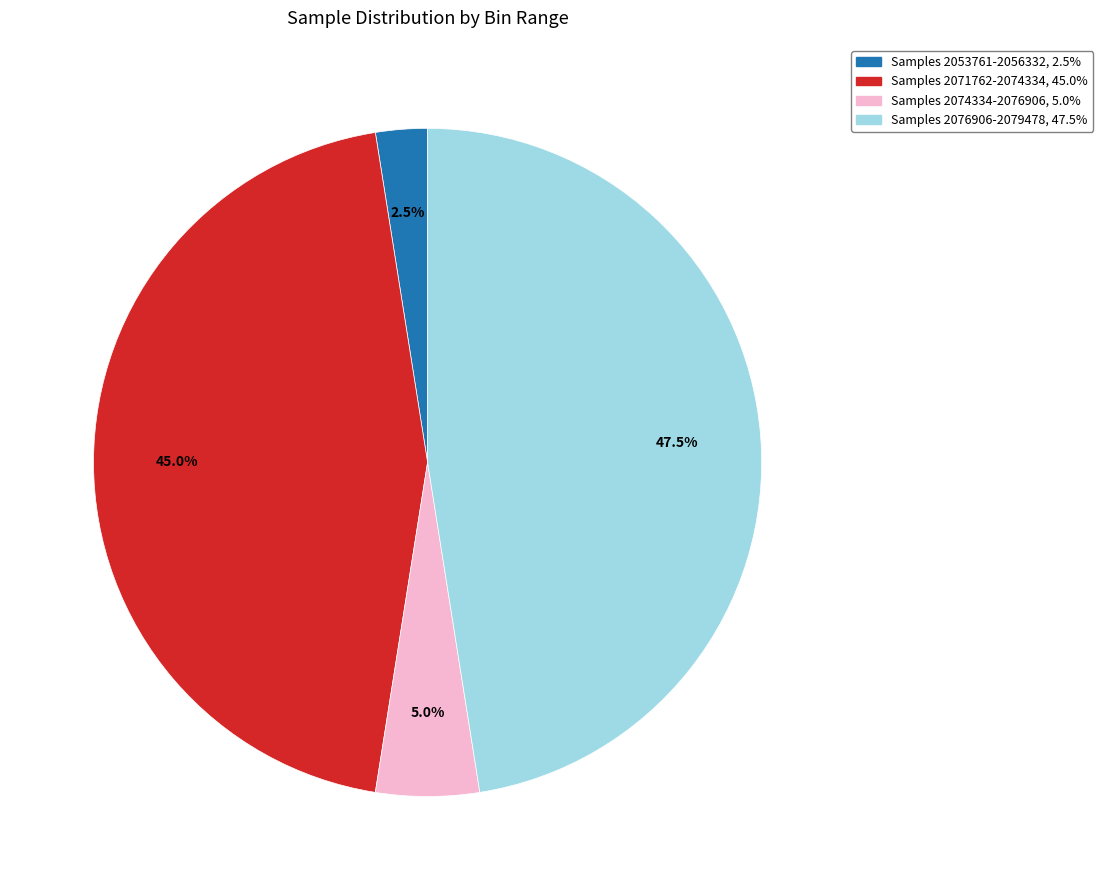

Is there a majority slice in this chart?

No